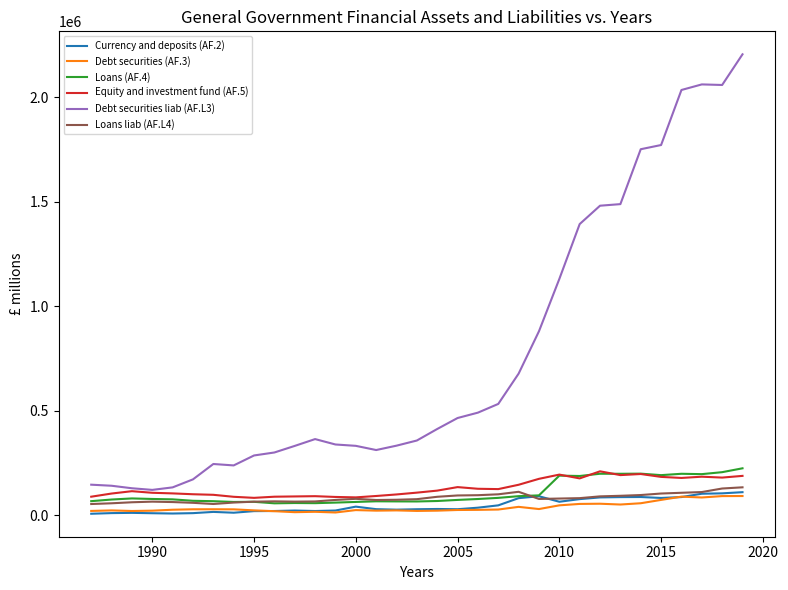

What is the difference between the maximum and minimum values in the Loans liab (AF.L4) series?

79870